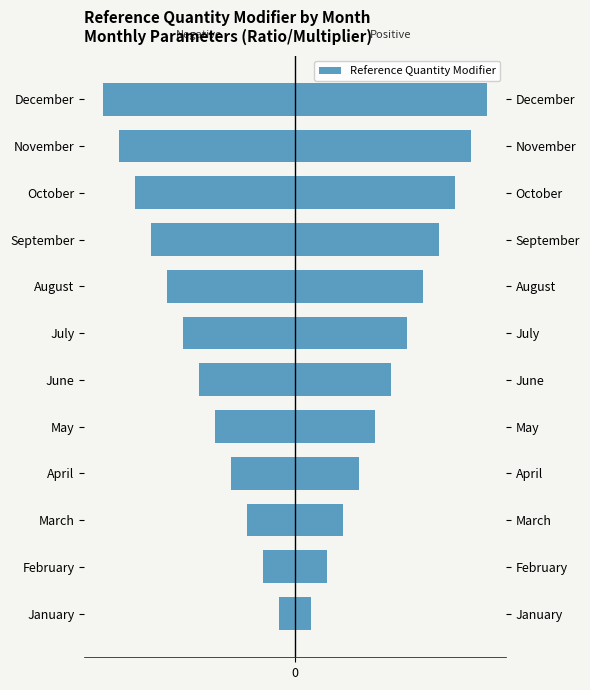

Count the number of values greater than -6.

5